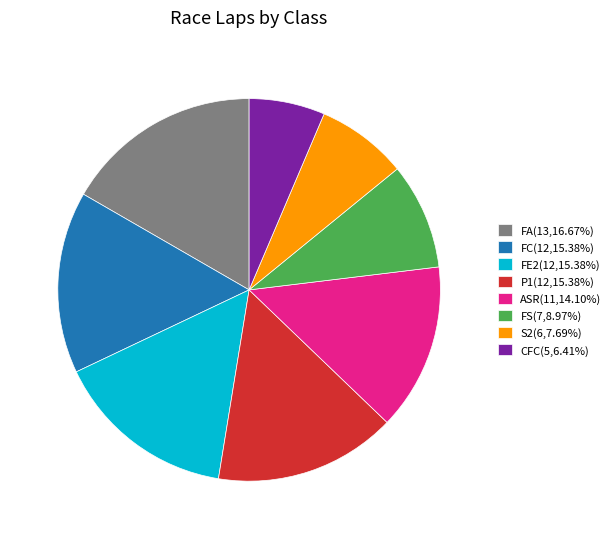

Does ASR(11,14.10%) represent more than half of the total?

No